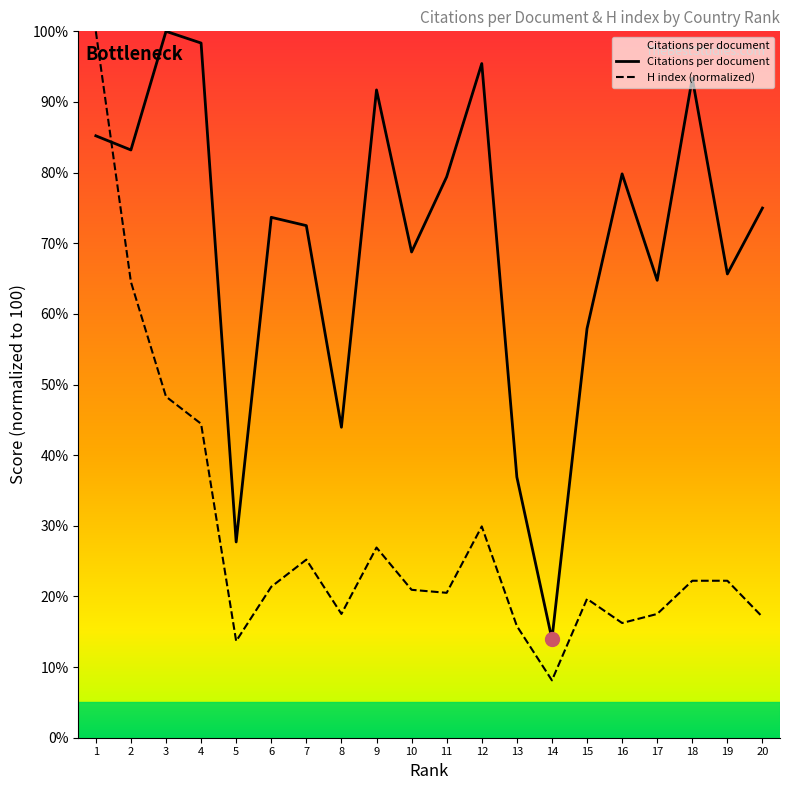

How many interior local peaks does the Citations per document series have?

6